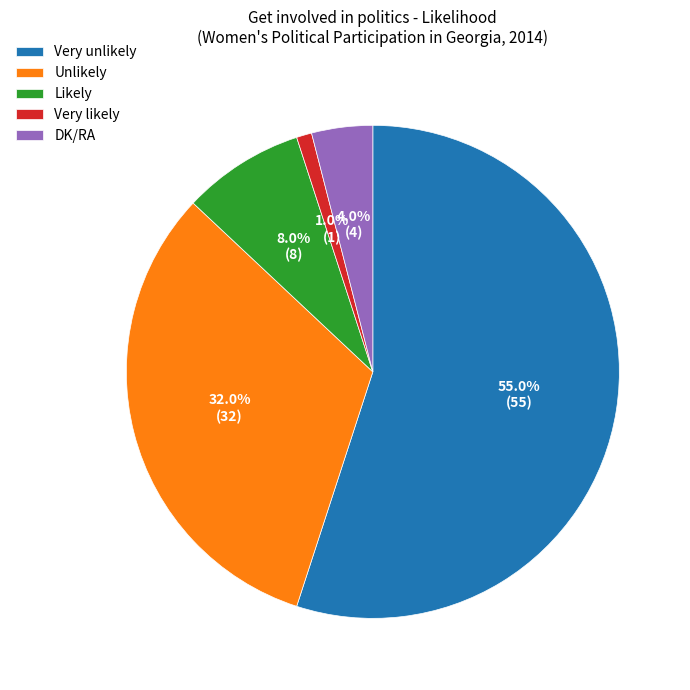

What is the smallest slice in the pie chart?

Very likely